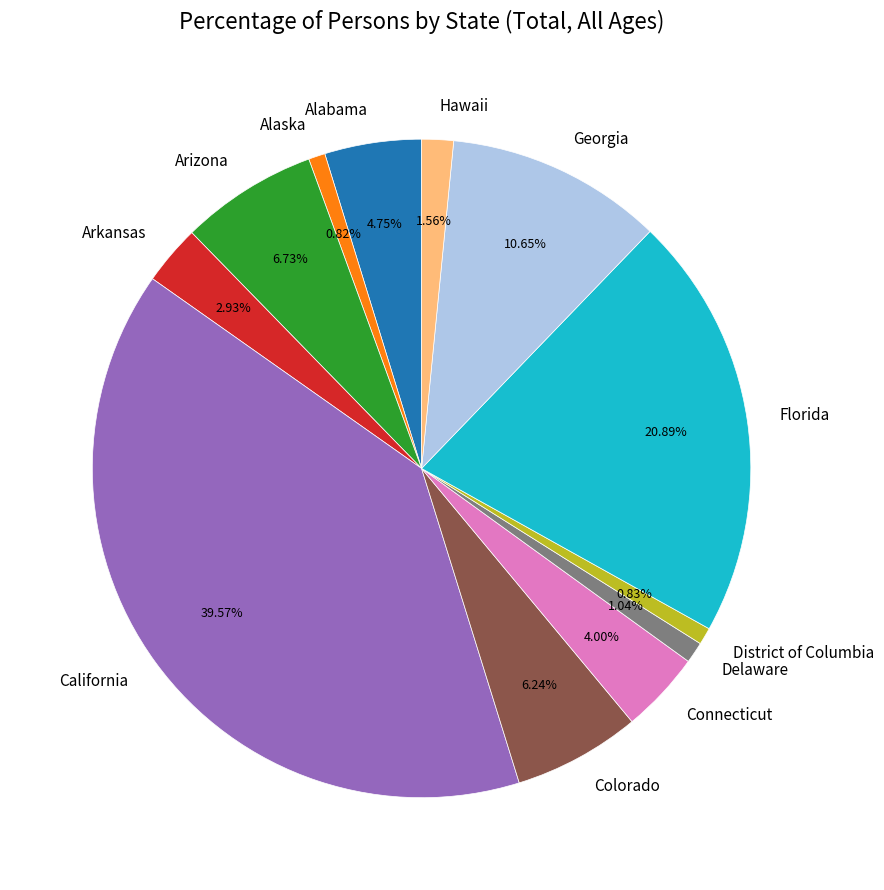

Is it true that Alabama is 5% of the pie?

True